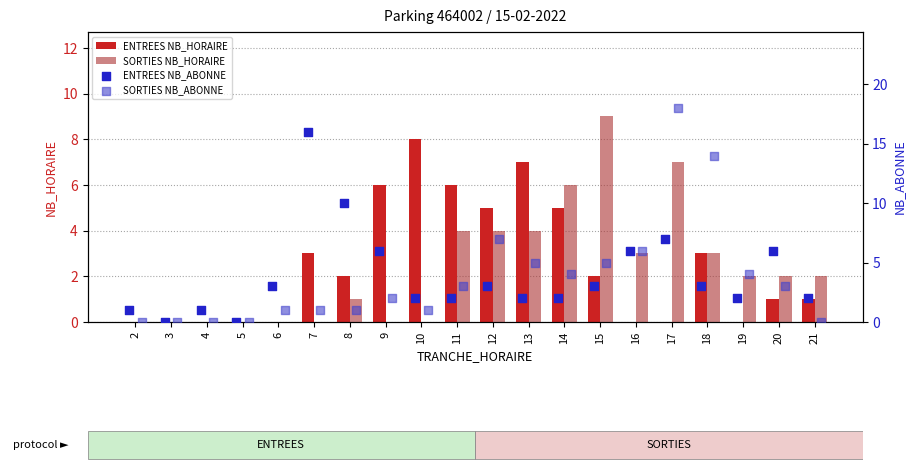

Is the value of ENTREES NB_HORAIRE at 16 greater than the value of SORTIES NB_HORAIRE at 18?

No